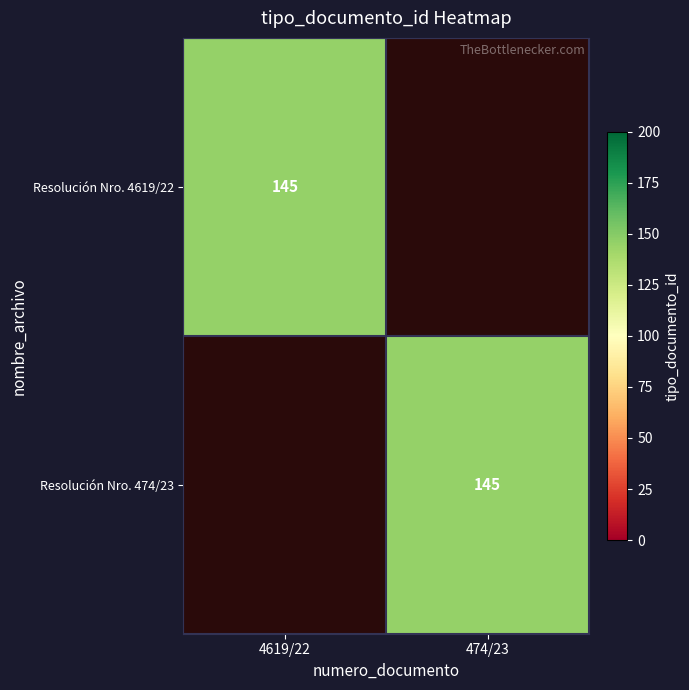

The Resolución Nro. 474/23 series shows 145 at 474/23. True or false?

True